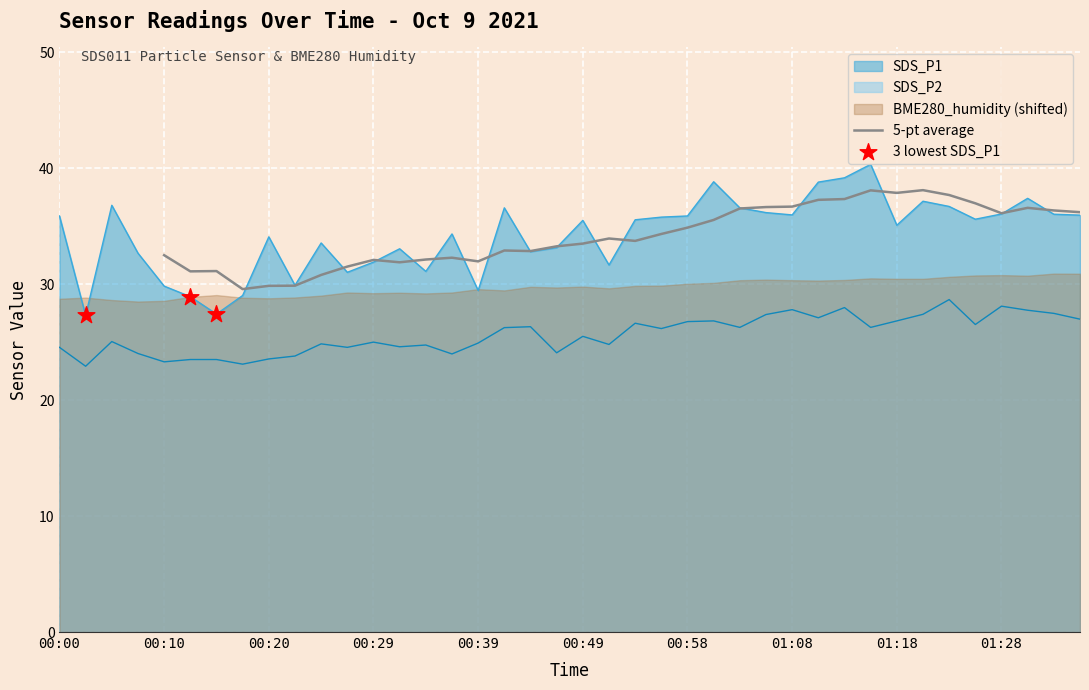

What is the total value across all series at 01:18?

61.9